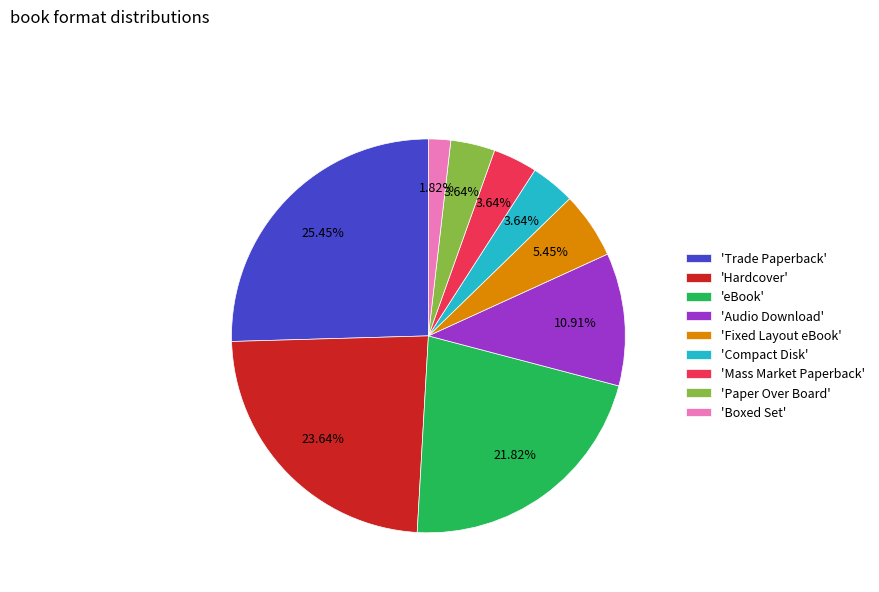

Is there any slice that represents more than half of the pie?

No